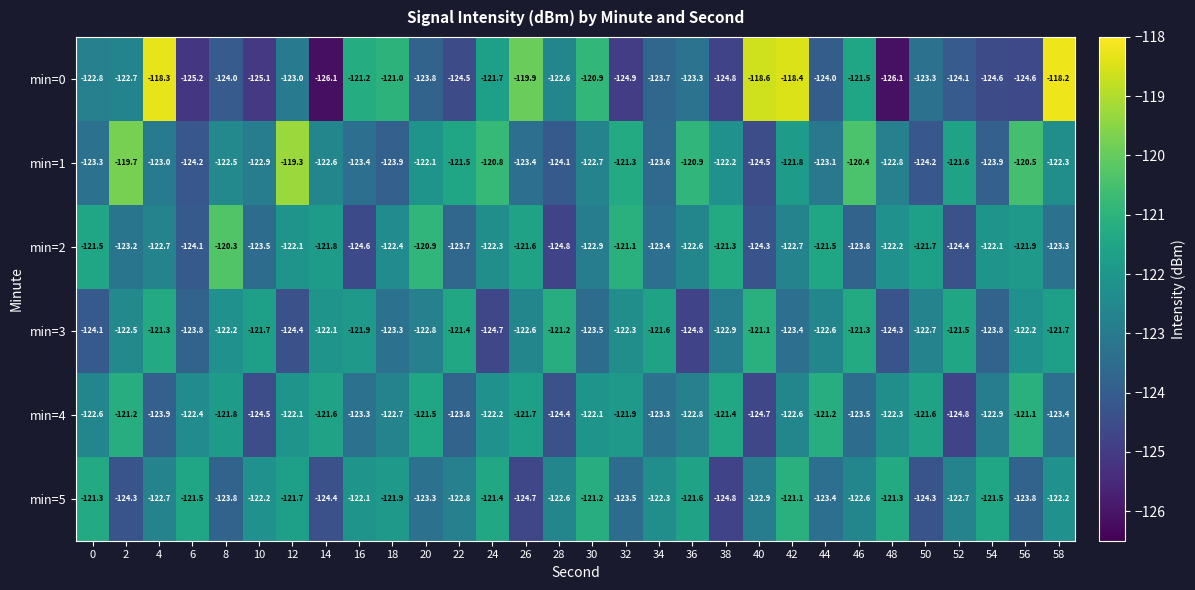

At which category is the sum across all series the highest?

42